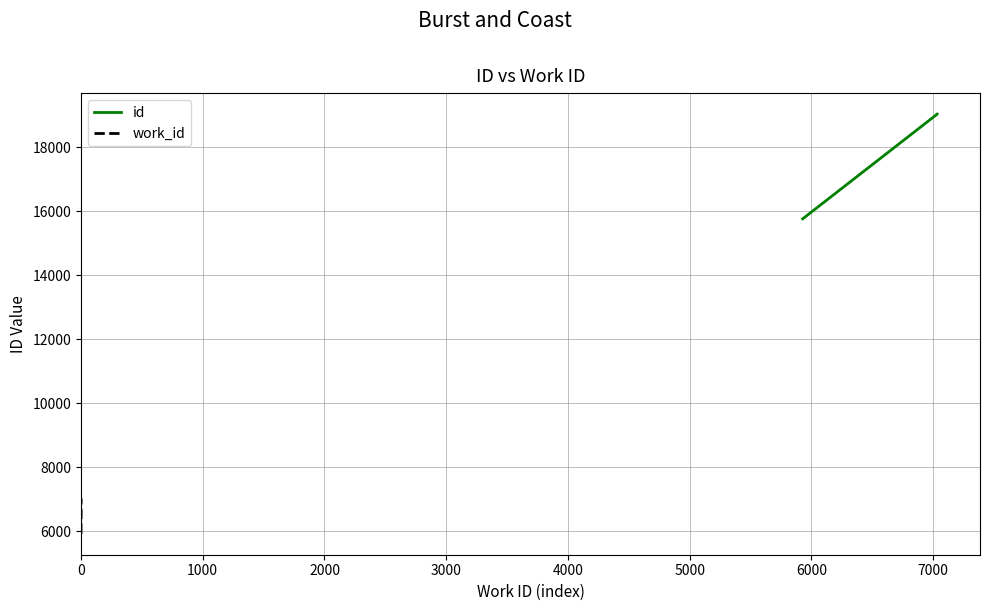

True or false: work_id and id cross at least once.

False